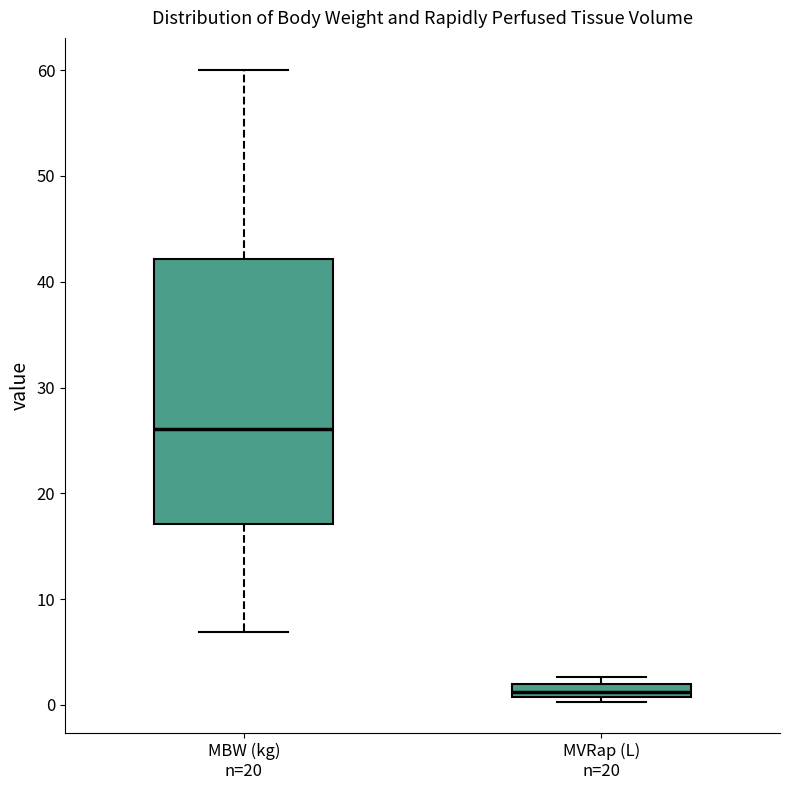

Which box's median line is the highest?

MBW (kg) n=20